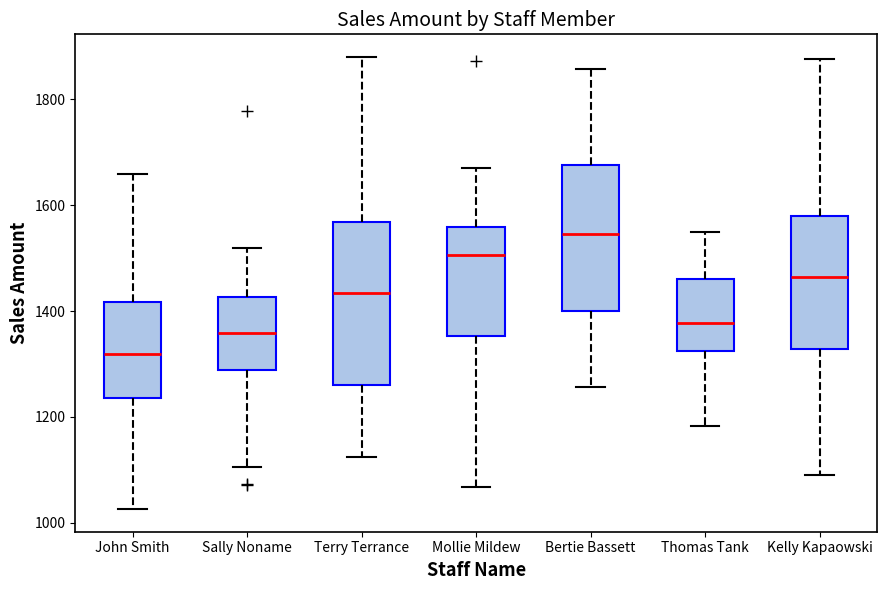

Reading left to right, read every box against the y-axis: the position of its median line, the range the box covers, and the ends of its whiskers. The values are not printed on the chart, so give them approximately, as read against the axis.

John Smith: median 1320, box 1240 to 1420, whiskers 1020 to 1660
Sally Noname: median 1360, box 1280 to 1420, whiskers 1100 to 1520
Terry Terrance: median 1440, box 1260 to 1560, whiskers 1120 to 1880
Mollie Mildew: median 1500, box 1360 to 1560, whiskers 1060 to 1680
Bertie Bassett: median 1540, box 1400 to 1680, whiskers 1260 to 1860
Thomas Tank: median 1380, box 1320 to 1460, whiskers 1180 to 1560
Kelly Kapaowski: median 1460, box 1320 to 1580, whiskers 1100 to 1880